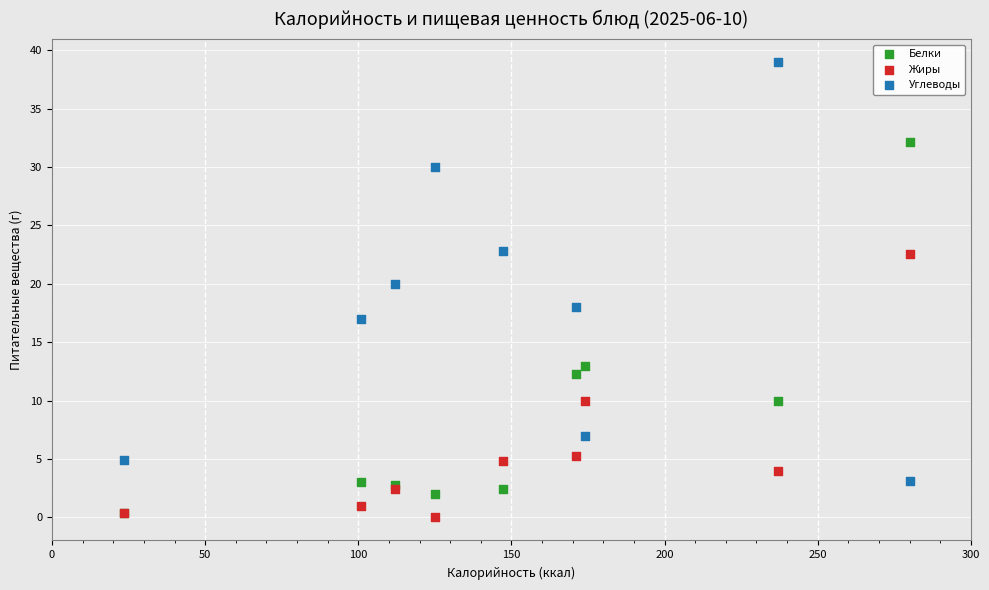

Which series contains the lowest Y value?

Жиры